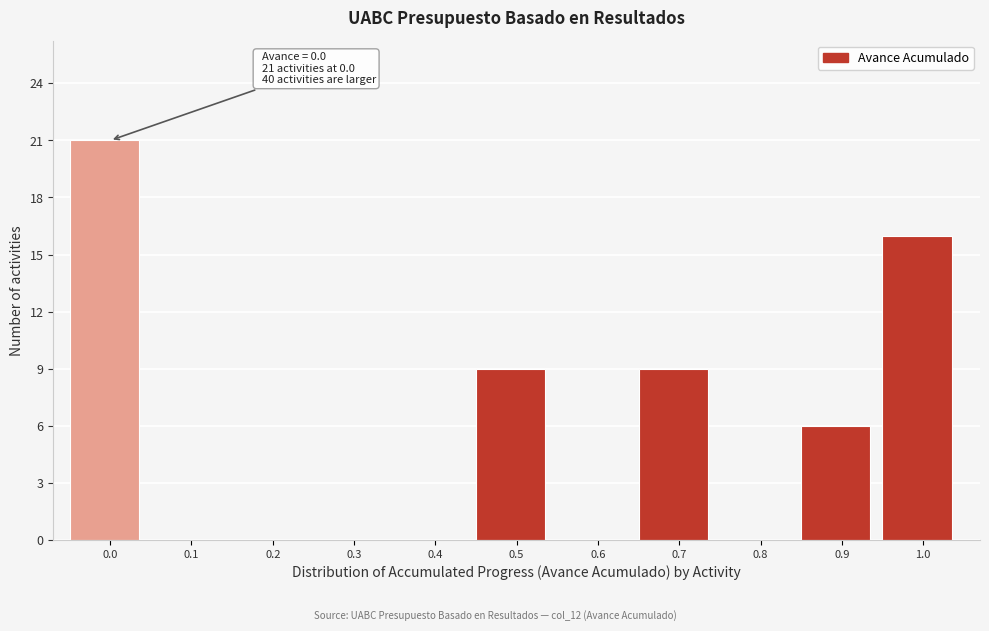

Reading right to left, what are all the values shown in this chart?

1.0=16	0.9=6	0.8=0	0.7=9	0.6=0	0.5=9	0.4=0	0.3=0	0.2=0	0.1=0	0.0=21